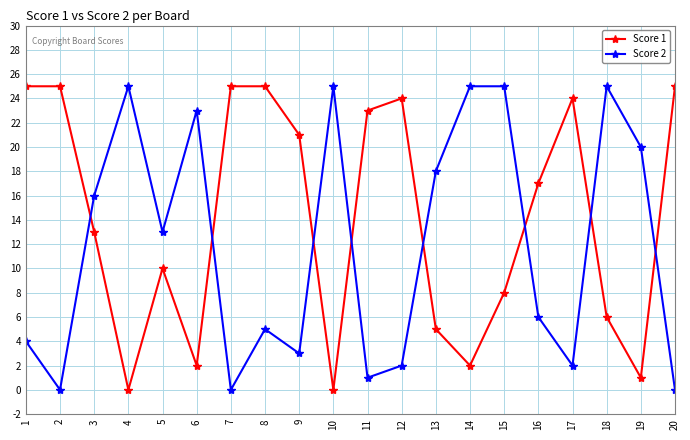

Does the chart display data point markers on the line(s)?

Yes